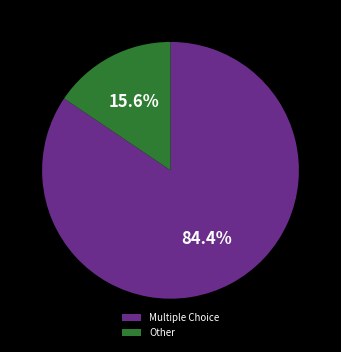

How many segments does this pie chart have?

2